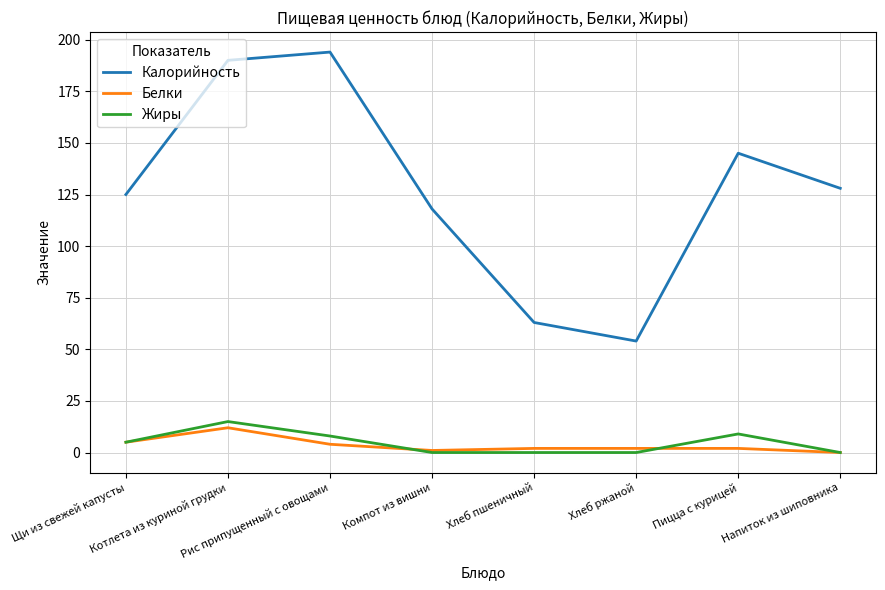

In Белки, how many points are lower than both neighbors (excluding endpoints)?

1